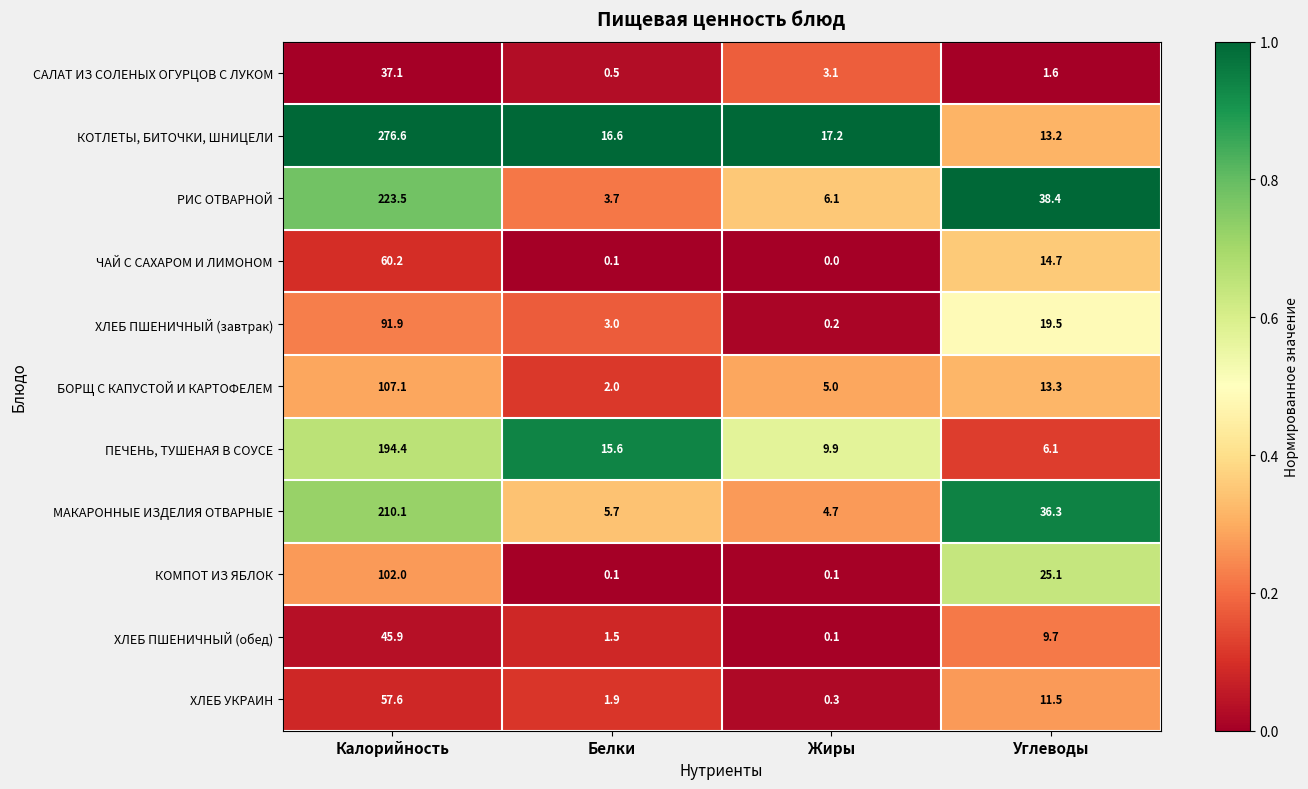

Which category has the lowest value across all series?

Жиры